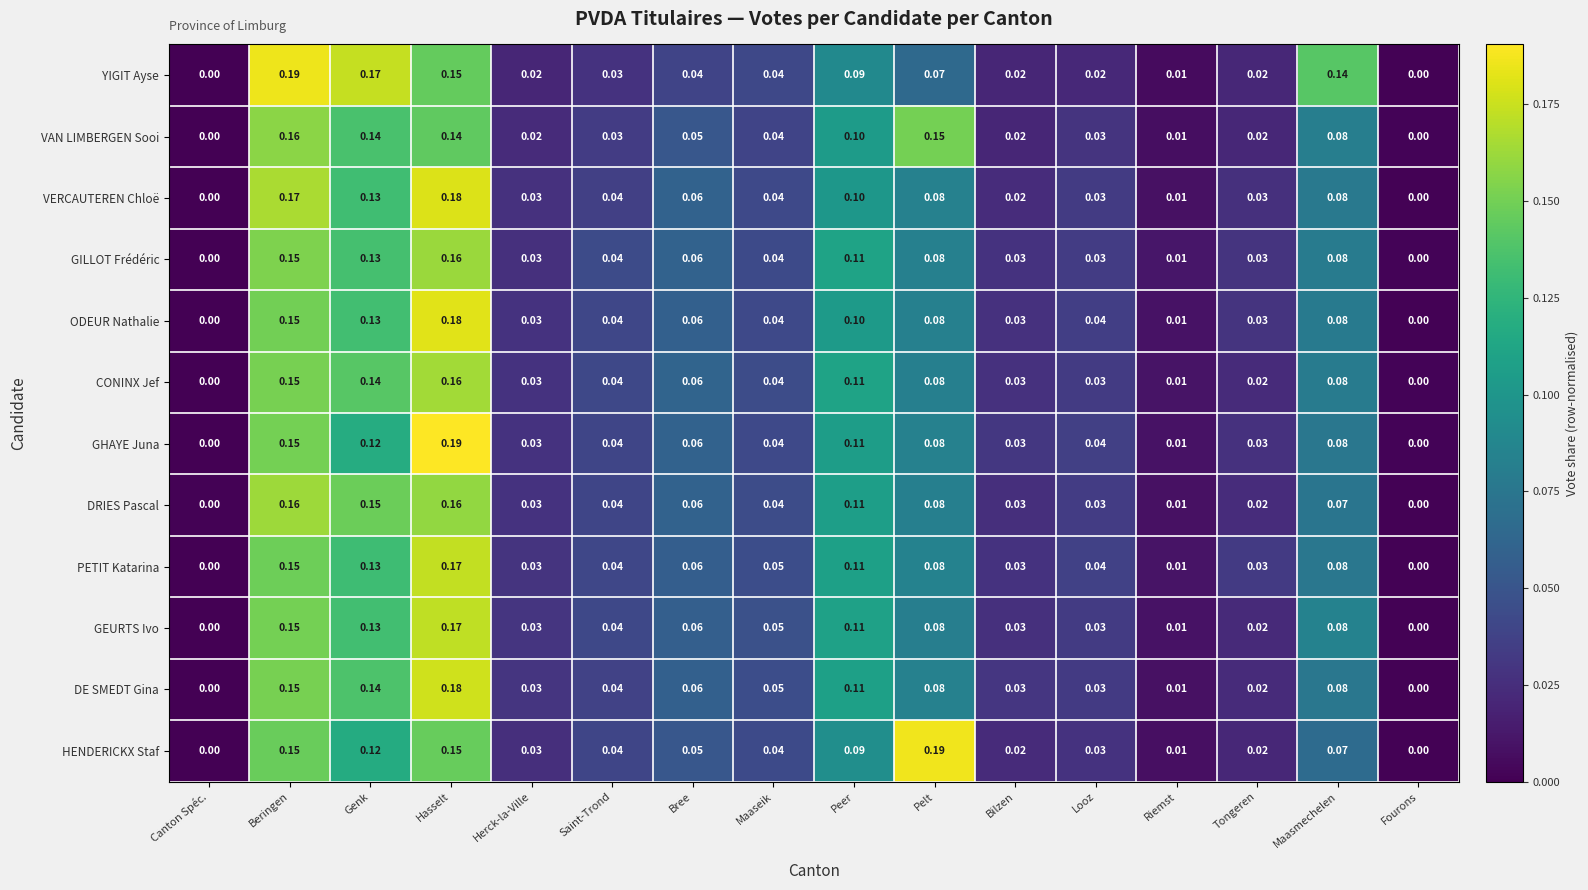

Which series changed the most between Canton Spéc. and Maasmechelen?

YIGIT Ayse